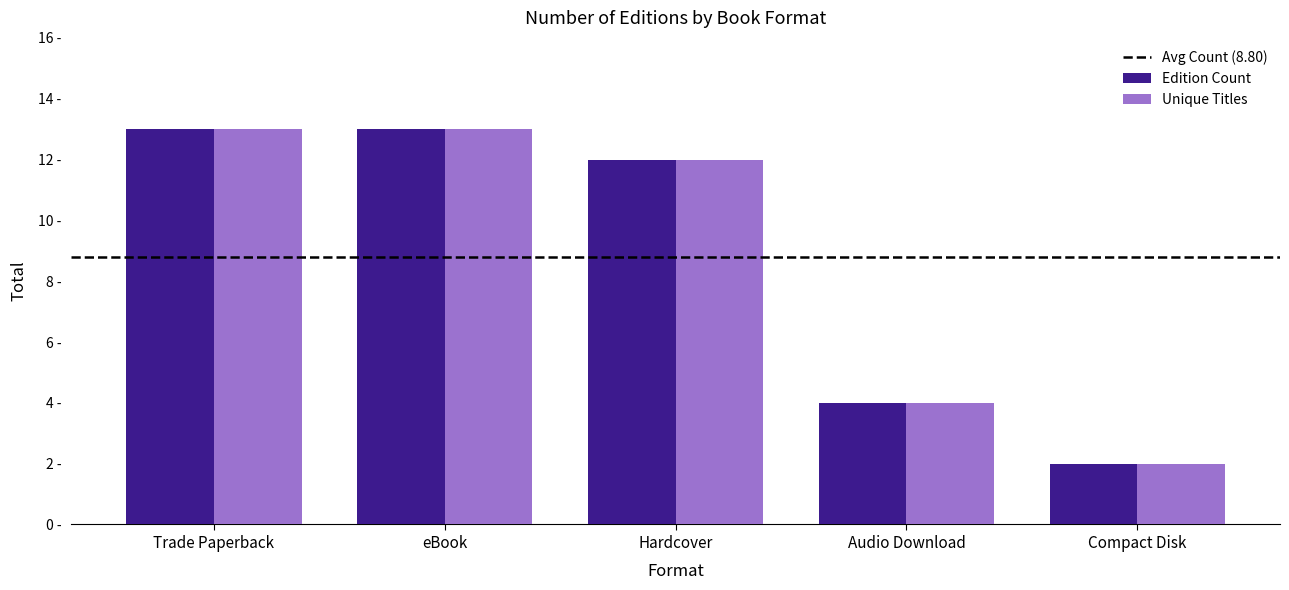

Does the chart contain stacked bars?

No